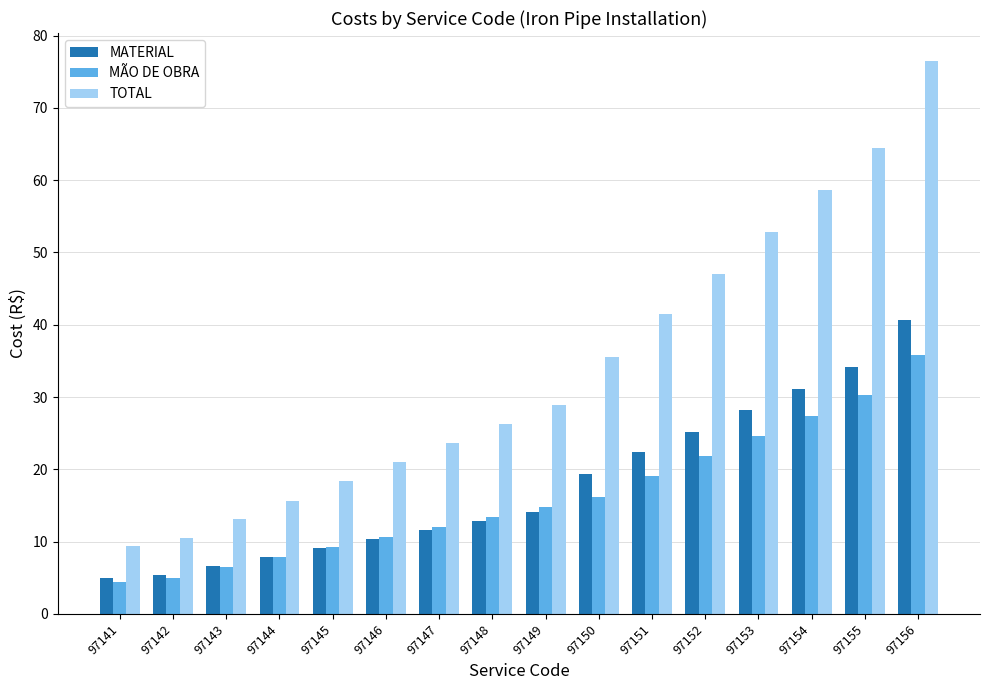

What is the average value of the MÃO DE OBRA series?

16.2